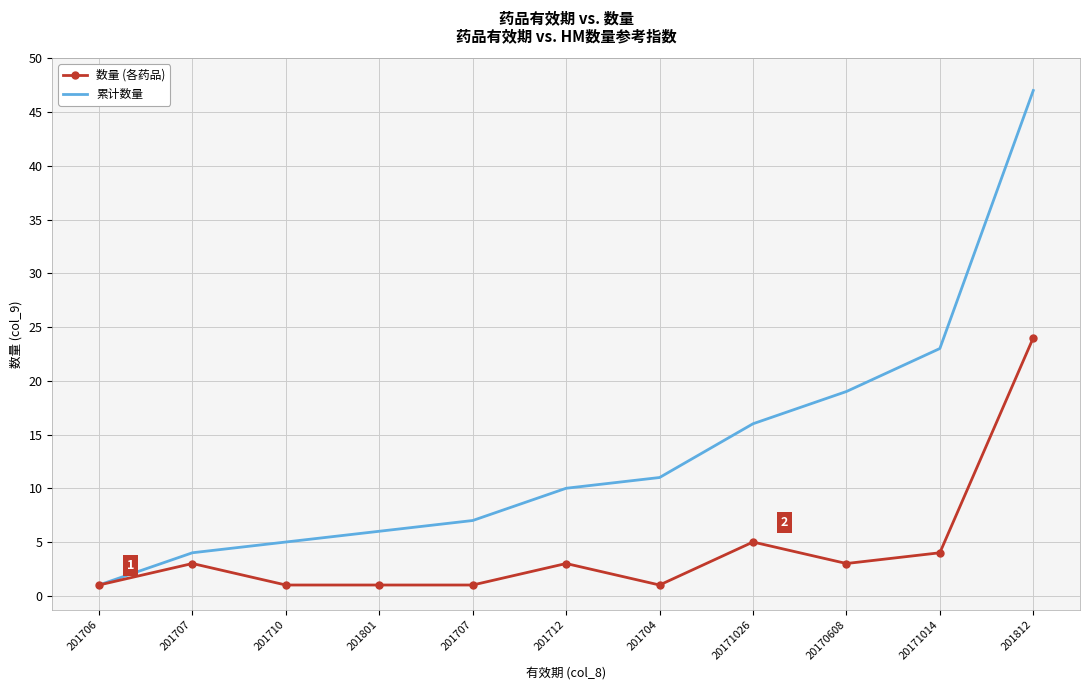

True or false: 数量 (各药品) and 累计数量 cross at least once.

False